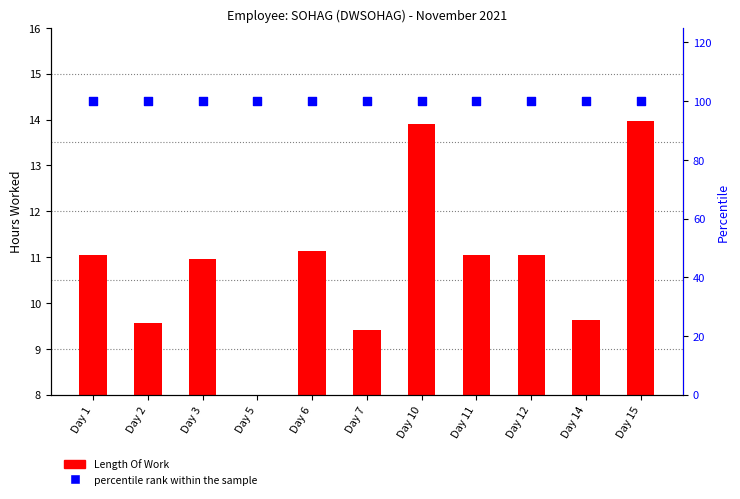

Which series contains the highest Y value?

percentile rank within the sample